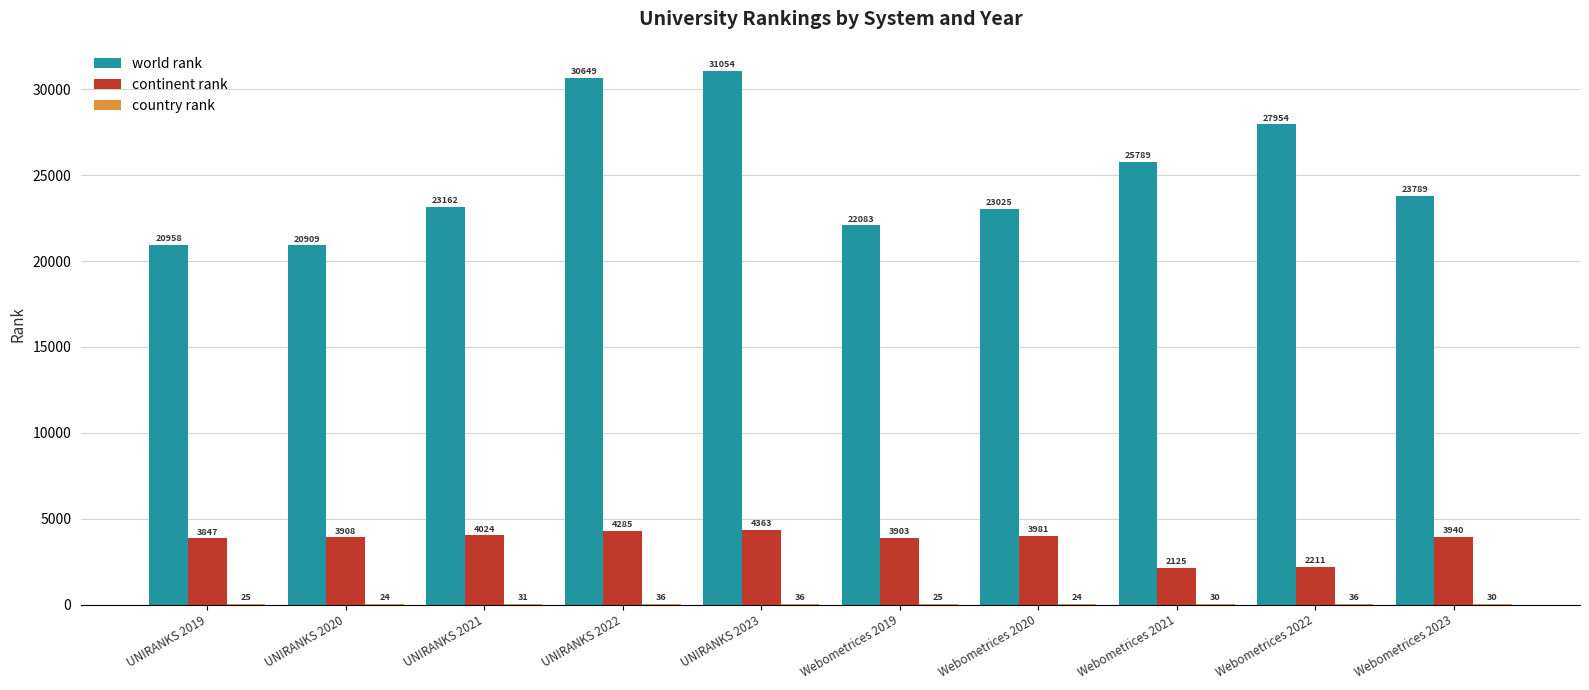

Which series changed the most between UNIRANKS 2020 and Webometrices 2019?

world rank